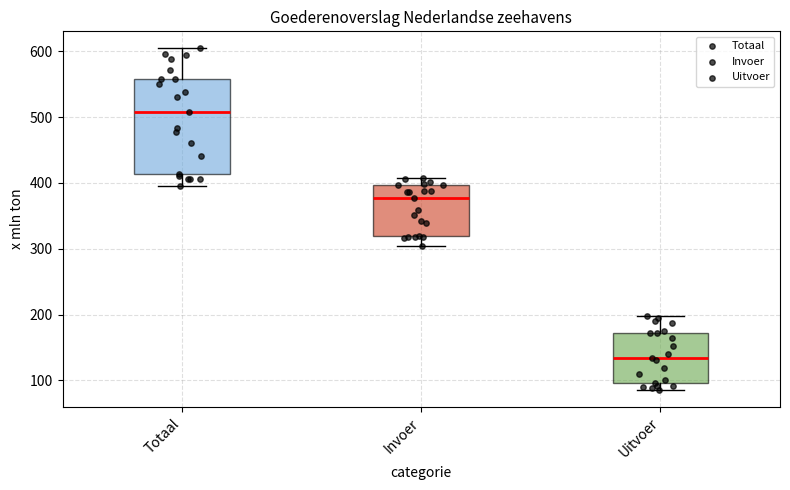

Reading left to right, read every box against the y-axis: the position of its median line, the range the box covers, and the ends of its whiskers. The values are not printed on the chart, so give them approximately, as read against the axis.

Totaal: median 510, box 410 to 560, whiskers 400 to 600
Invoer: median 380, box 320 to 400, whiskers 300 to 410
Uitvoer: median 130, box 100 to 170, whiskers 90 to 200